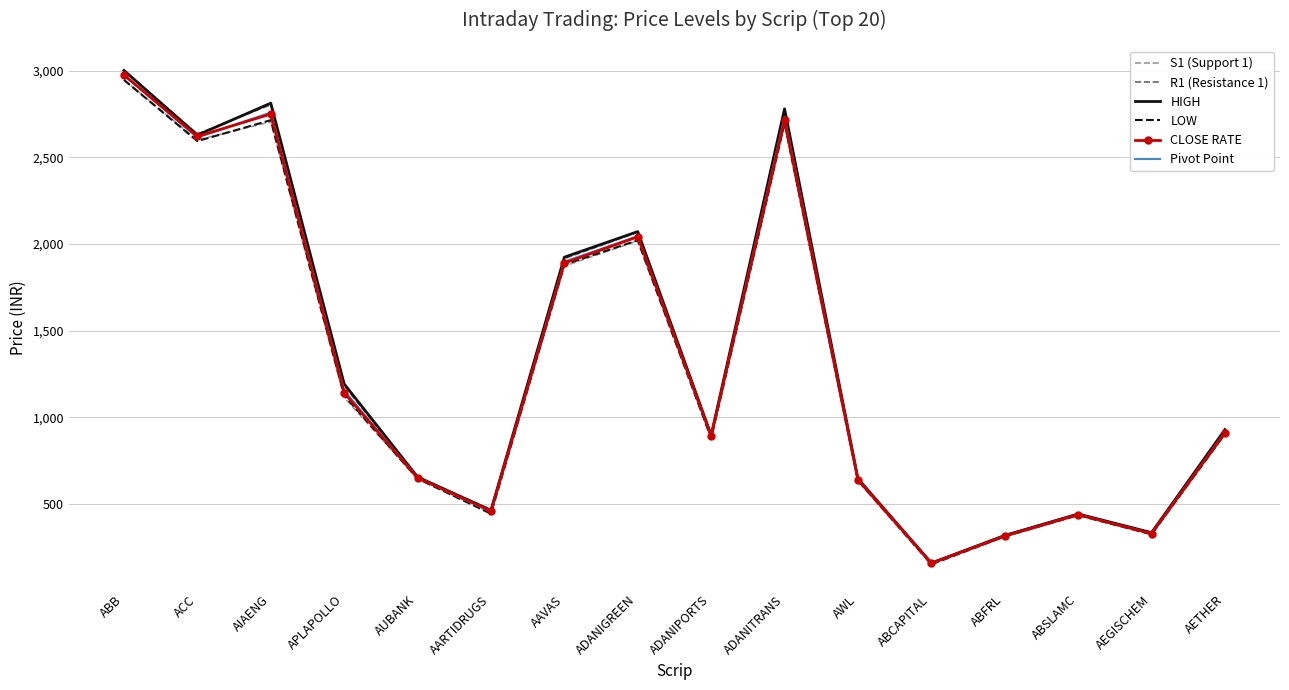

True or false: LOW has more than 1 points higher than both neighbors.

True